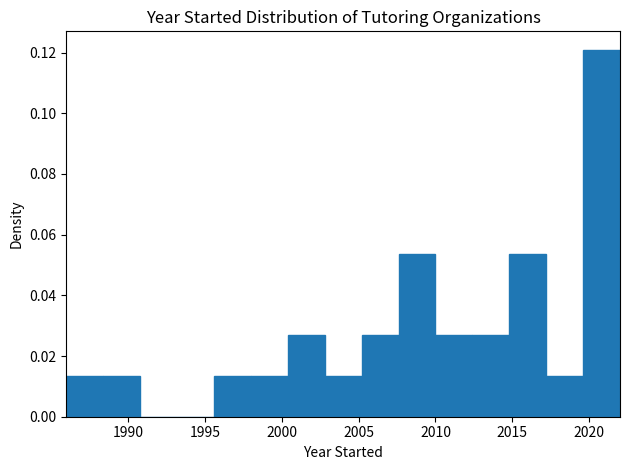

Reading left to right, list every bar in this chart as the range it spans on the x-axis followed by its height. Neither the bar edges nor the heights are printed on the chart, so give them approximately, as read against the axes.

1986.0 to 1988.4: 0.014
1988.4 to 1990.8: 0.014
1990.8 to 1993.2: 0
1993.2 to 1995.6: 0
1995.6 to 1998.0: 0.014
1998.0 to 2000.4: 0.014
2000.4 to 2002.8: 0.026
2002.8 to 2005.2: 0.014
2005.2 to 2007.6: 0.026
2007.6 to 2010.0: 0.054
2010.0 to 2012.4: 0.026
2012.4 to 2014.8: 0.026
2014.8 to 2017.2: 0.054
2017.2 to 2019.6: 0.014
2019.6 to 2022.0: 0.120